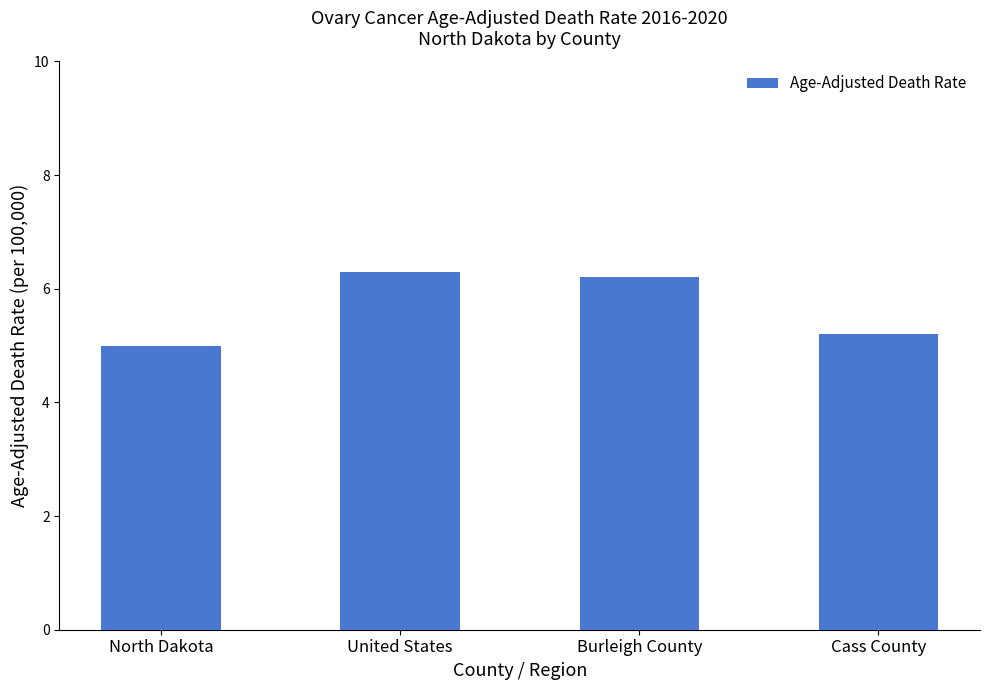

Reading left to right, extract all data points from this chart.

North Dakota=5.0	United States=6.3	Burleigh County=6.2	Cass County=5.2